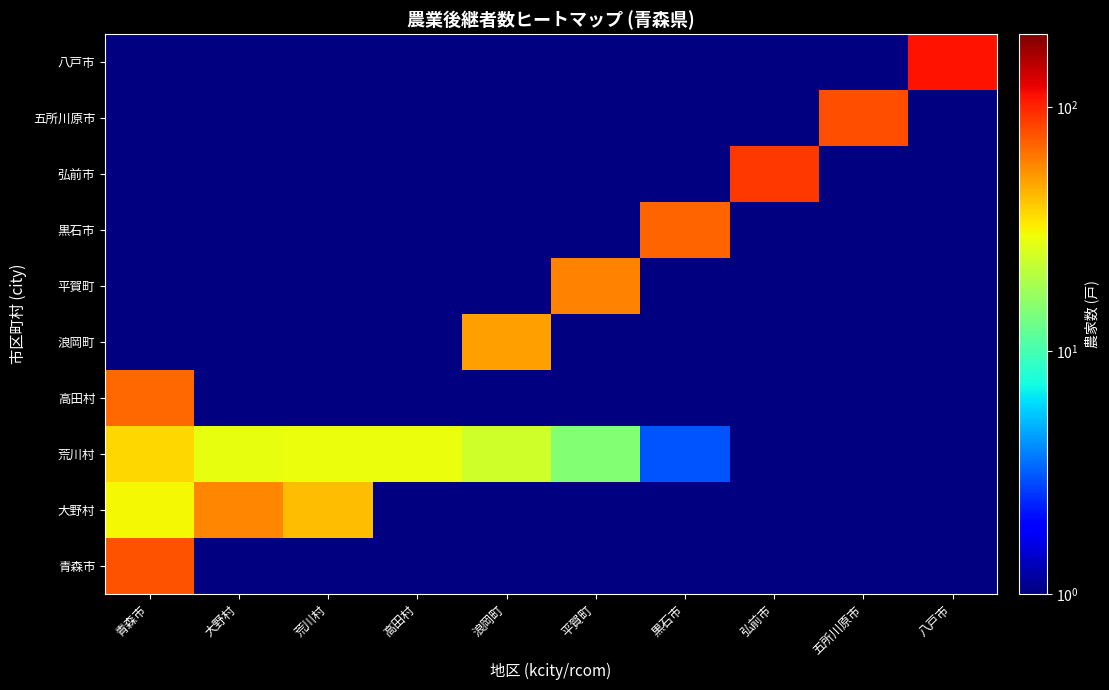

How many categories are shown in the chart?

10